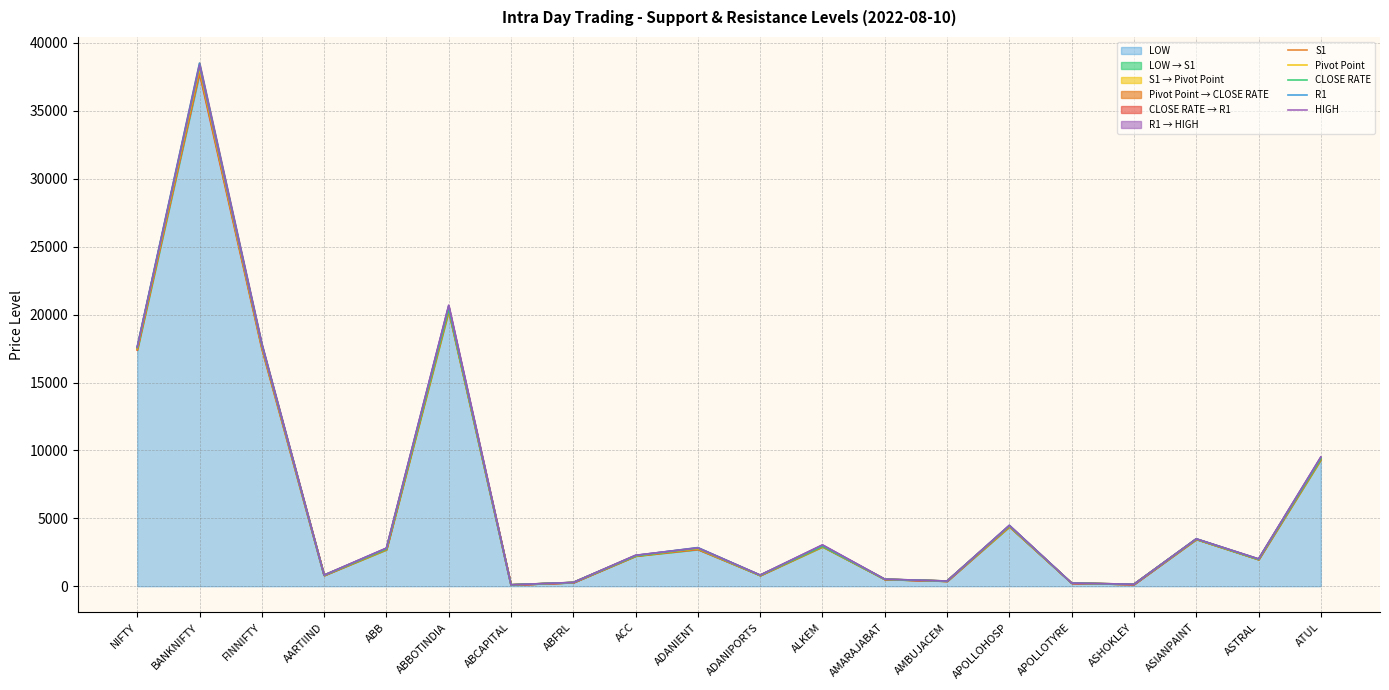

What is the average value of the LOW series?

6294.6